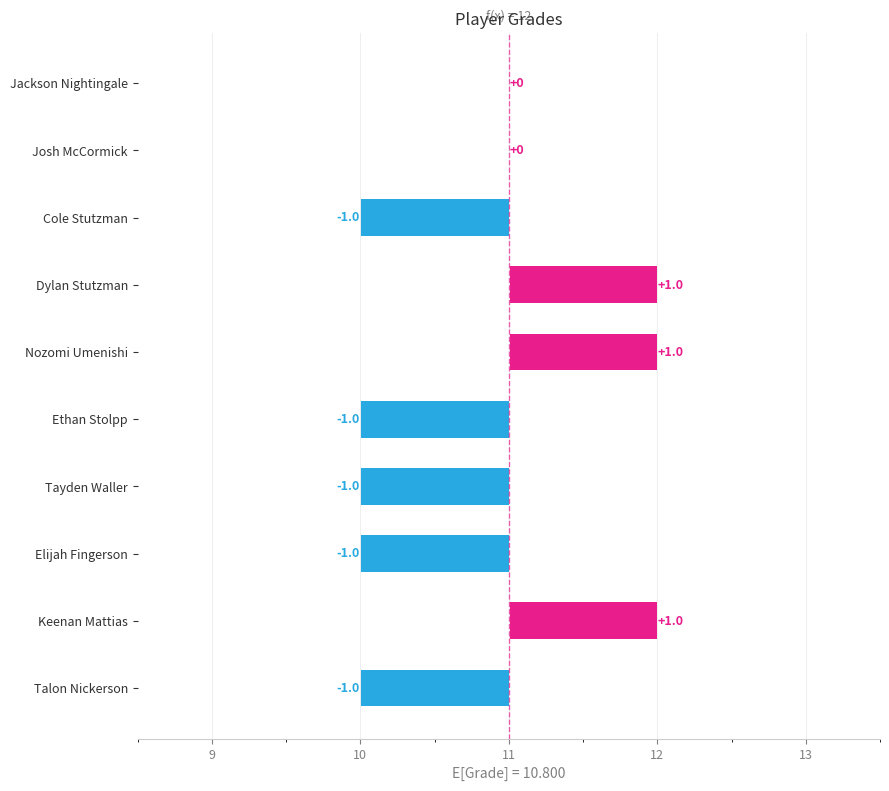

The value at Talon Nickerson is -2. True or false?

False